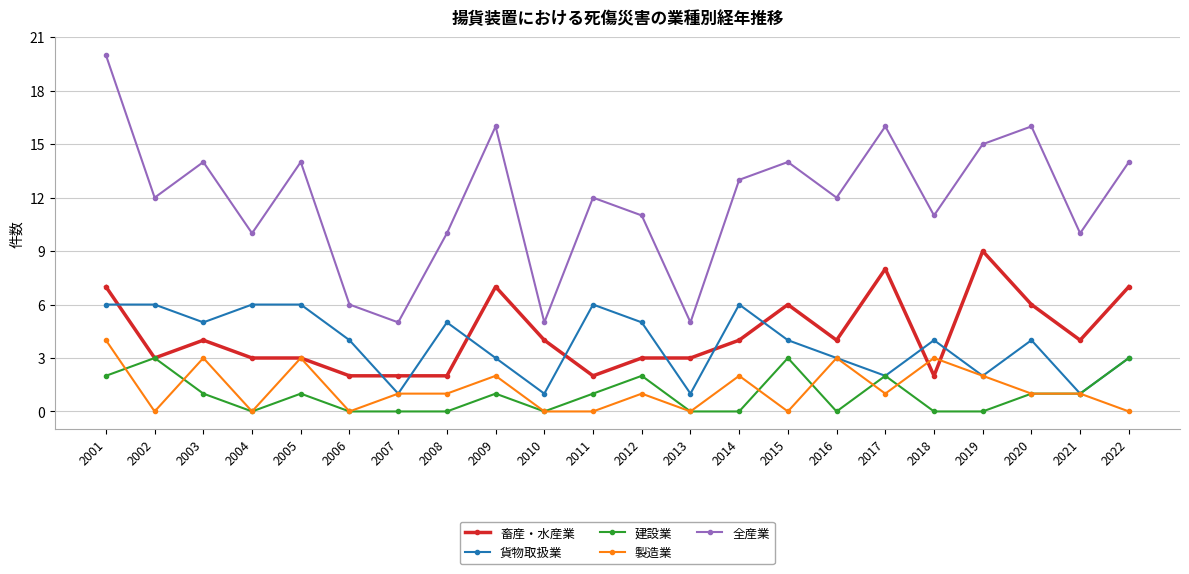

What is the difference between the maximum and minimum values in the 製造業 series?

4